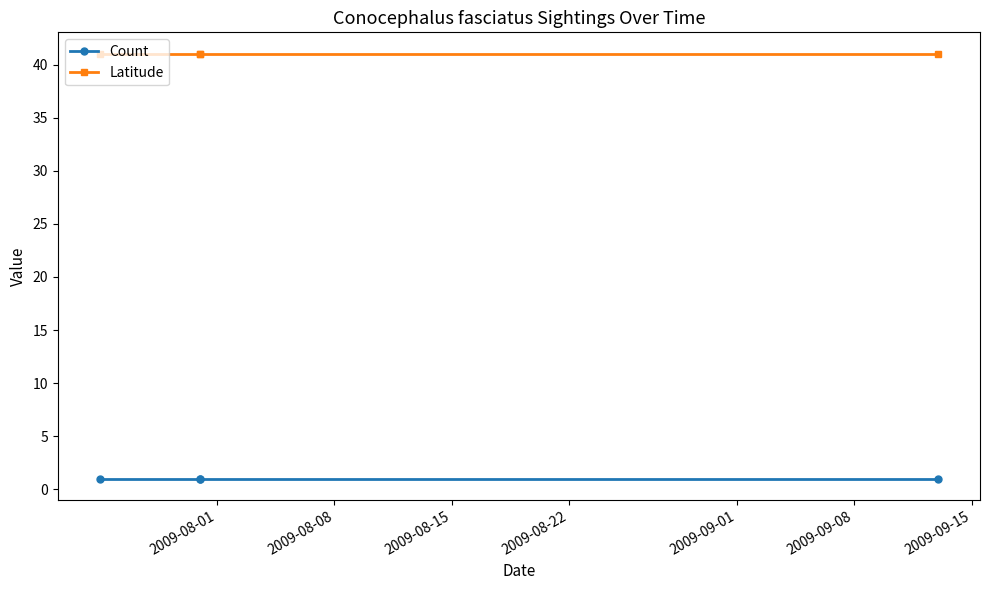

True or false: Latitude and Count intersect in this chart.

False